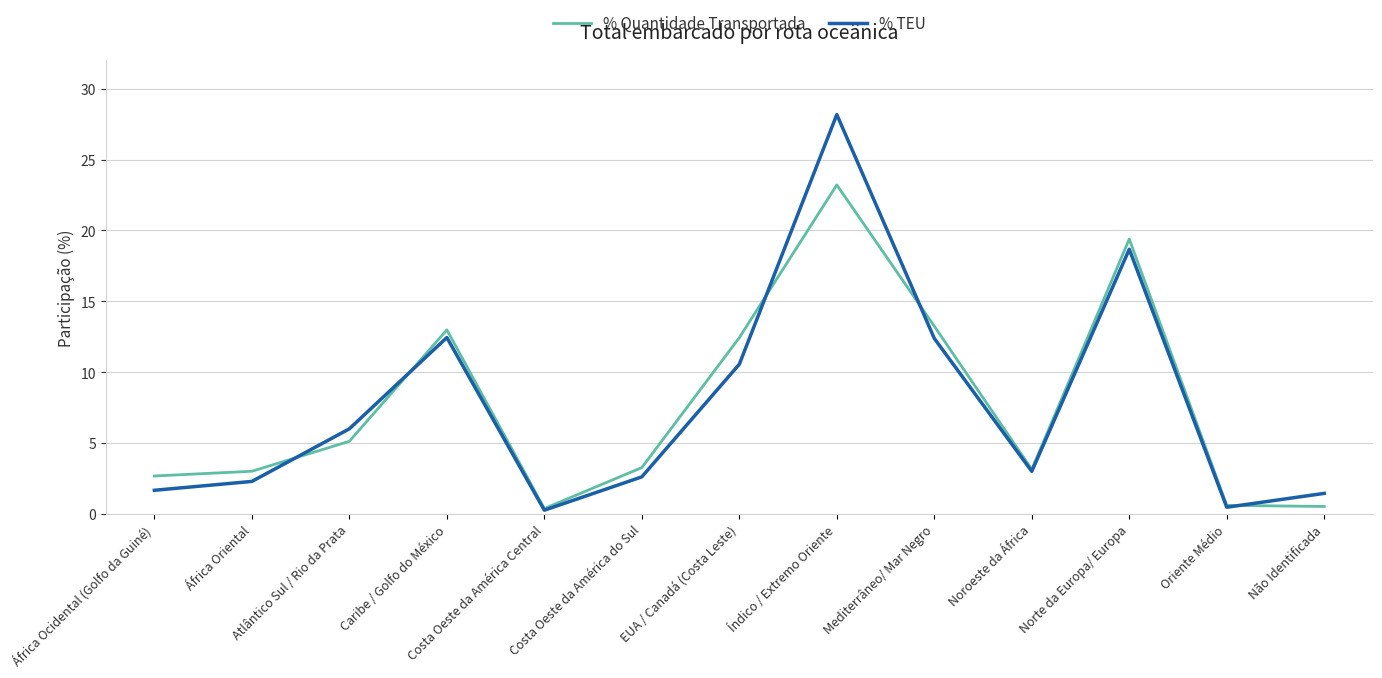

At which category is the sum across all series the highest?

Índico / Extremo Oriente